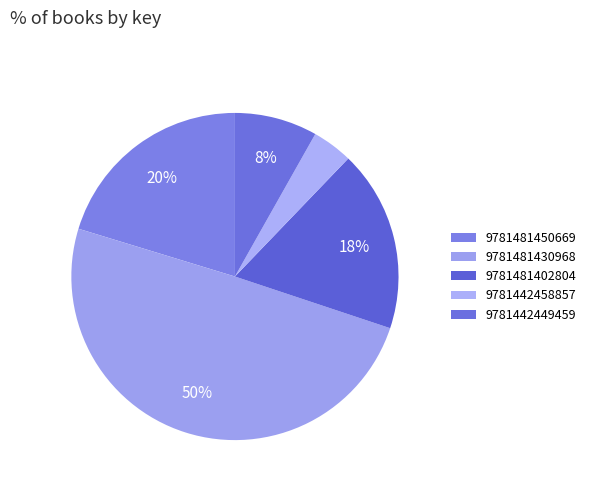

Is it true that 9781481430968 is 50% of the pie?

True